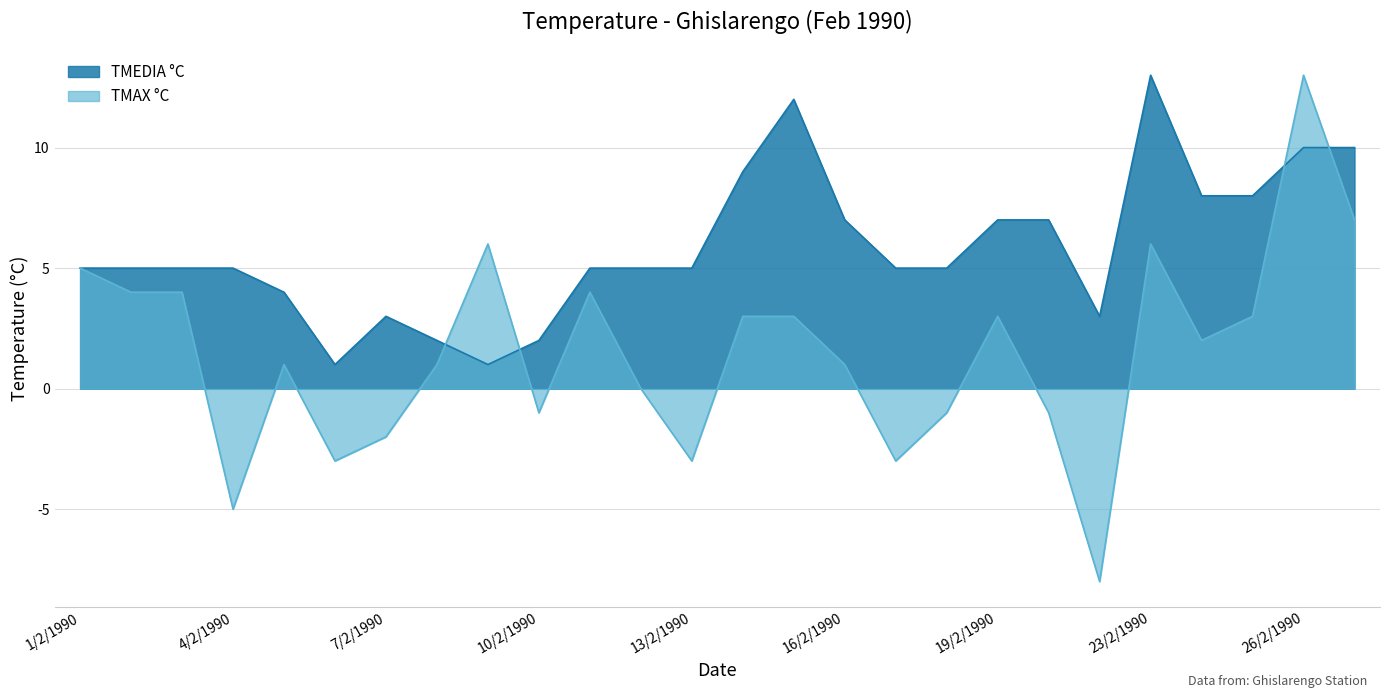

What is the sum of all TMEDIA °C values?

152